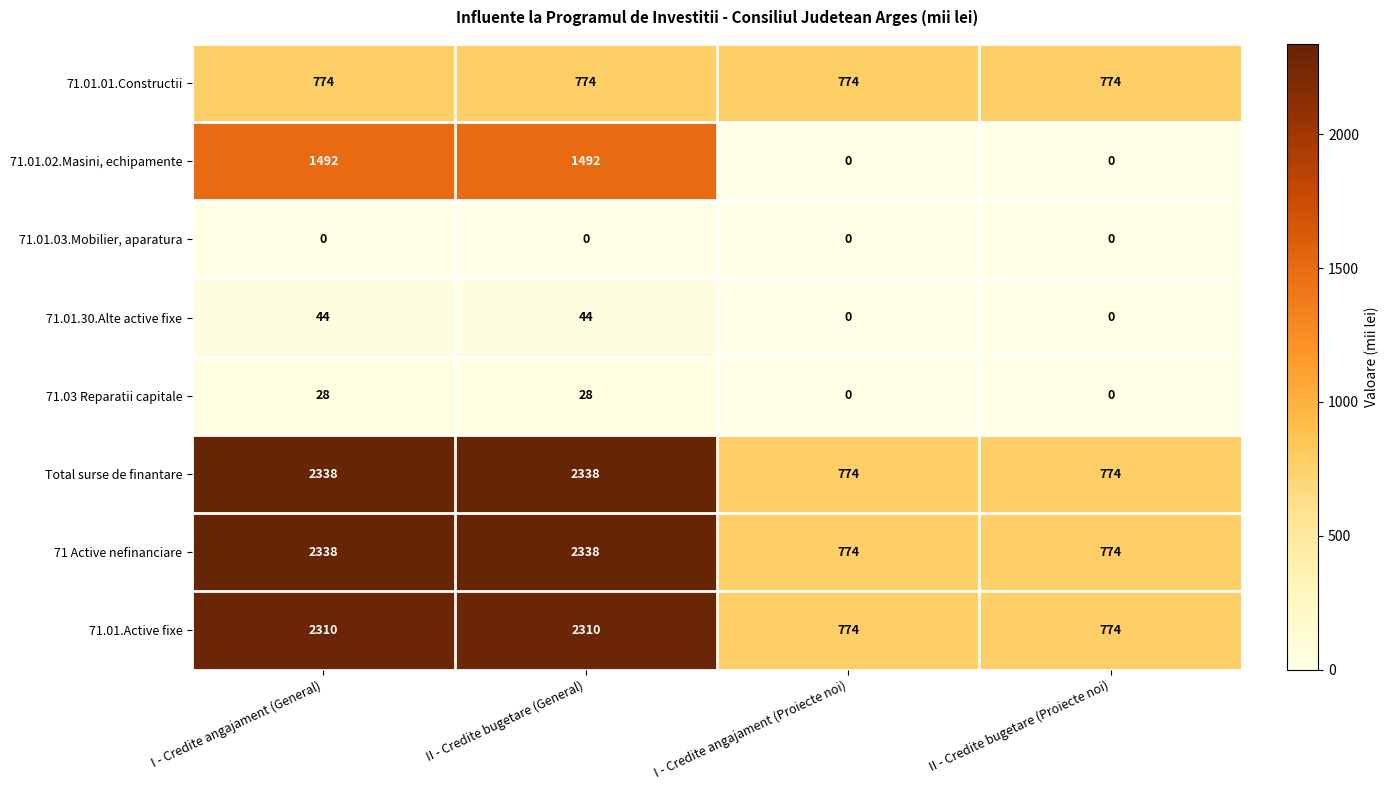

What is the total value across all series at II - Credite bugetare (Proiecte noi)?

3096